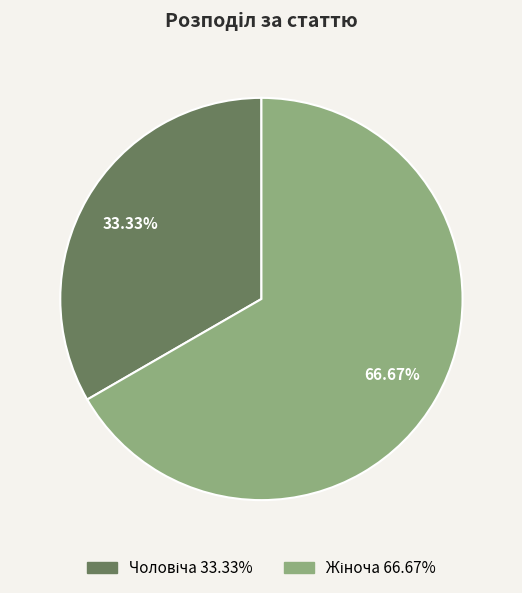

Does any single category account for the majority?

Yes